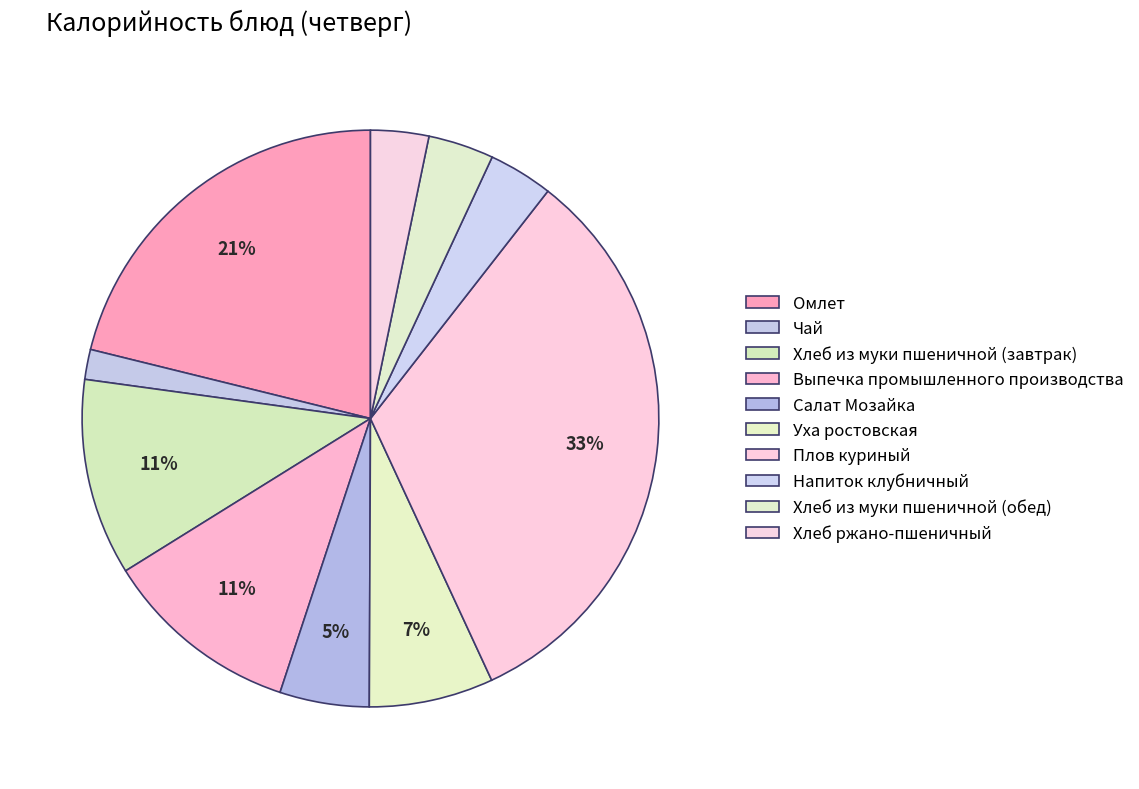

To the nearest percent, what is the average slice percentage?

10%